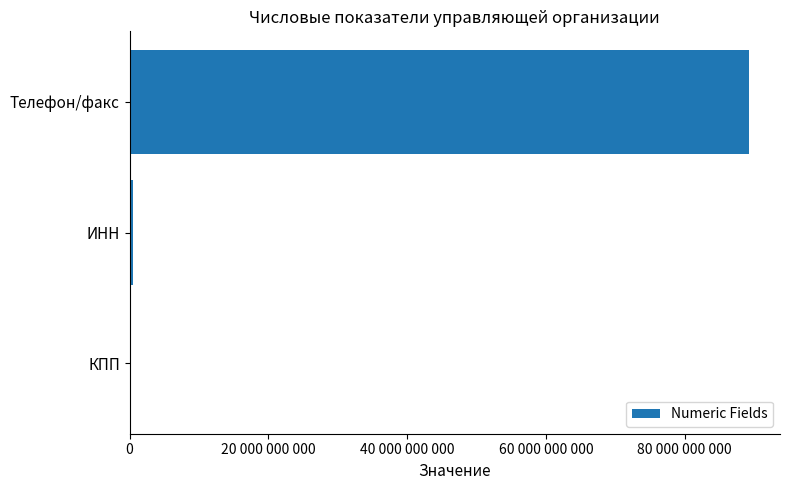

Are the bars horizontal?

Yes